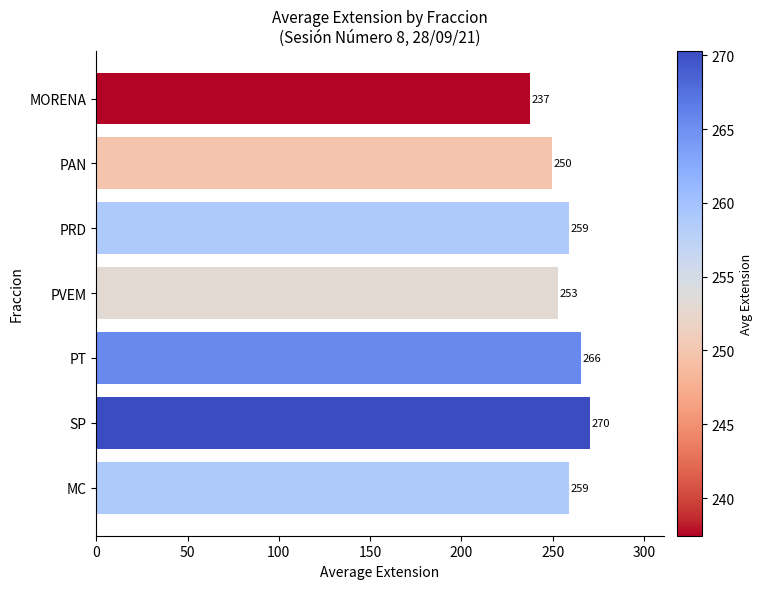

What is the difference between the second highest and minimum values?

28.1